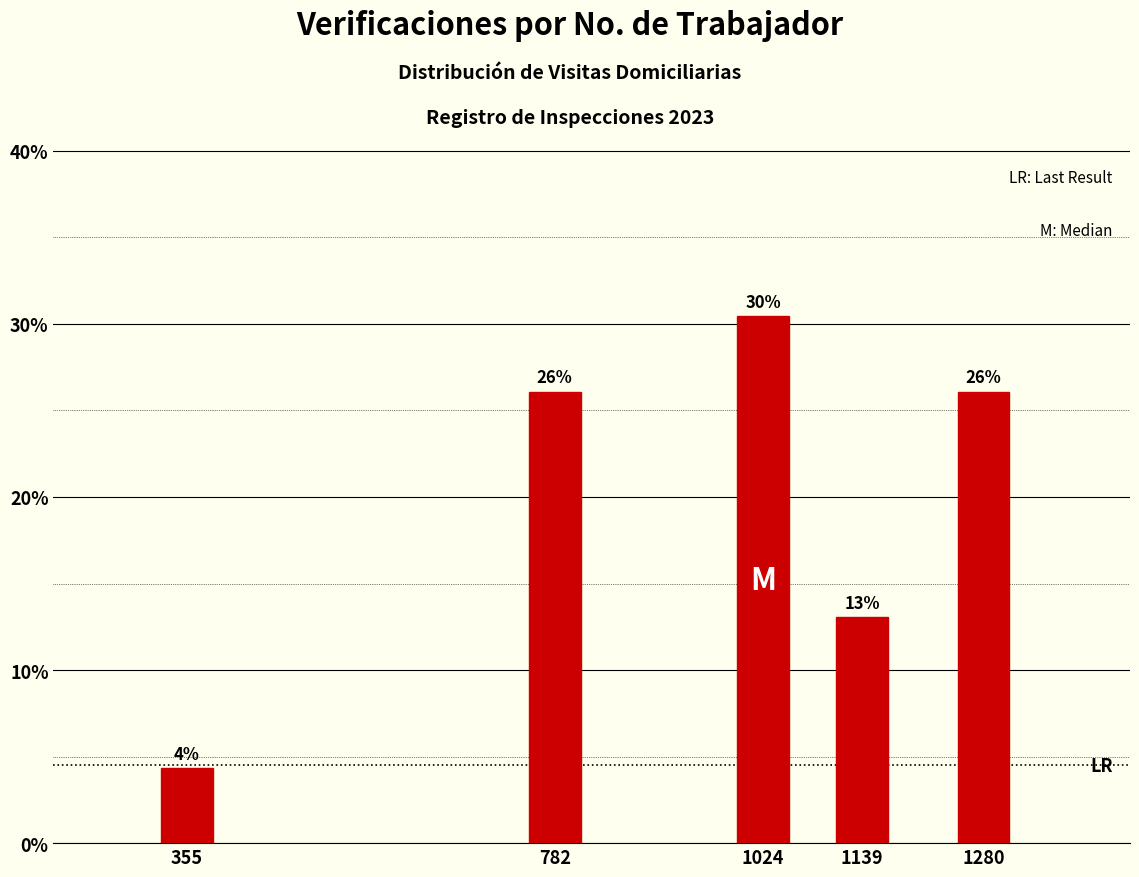

What is the value of the 3rd bar from the left?

30.4